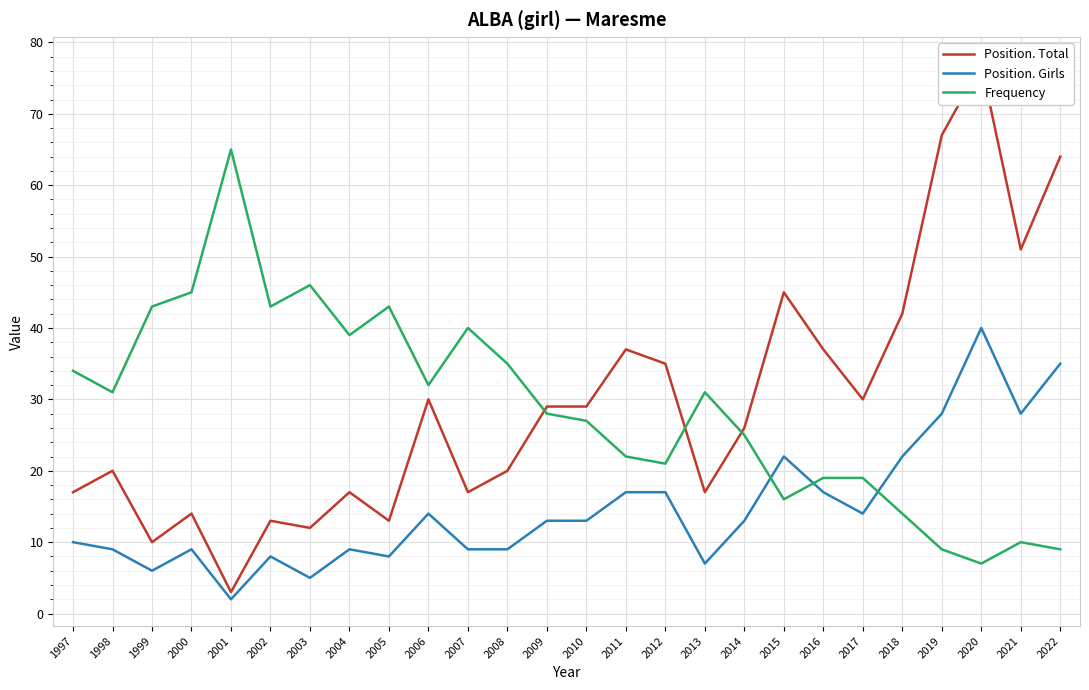

Where does the Frequency series first go above 31?

1997